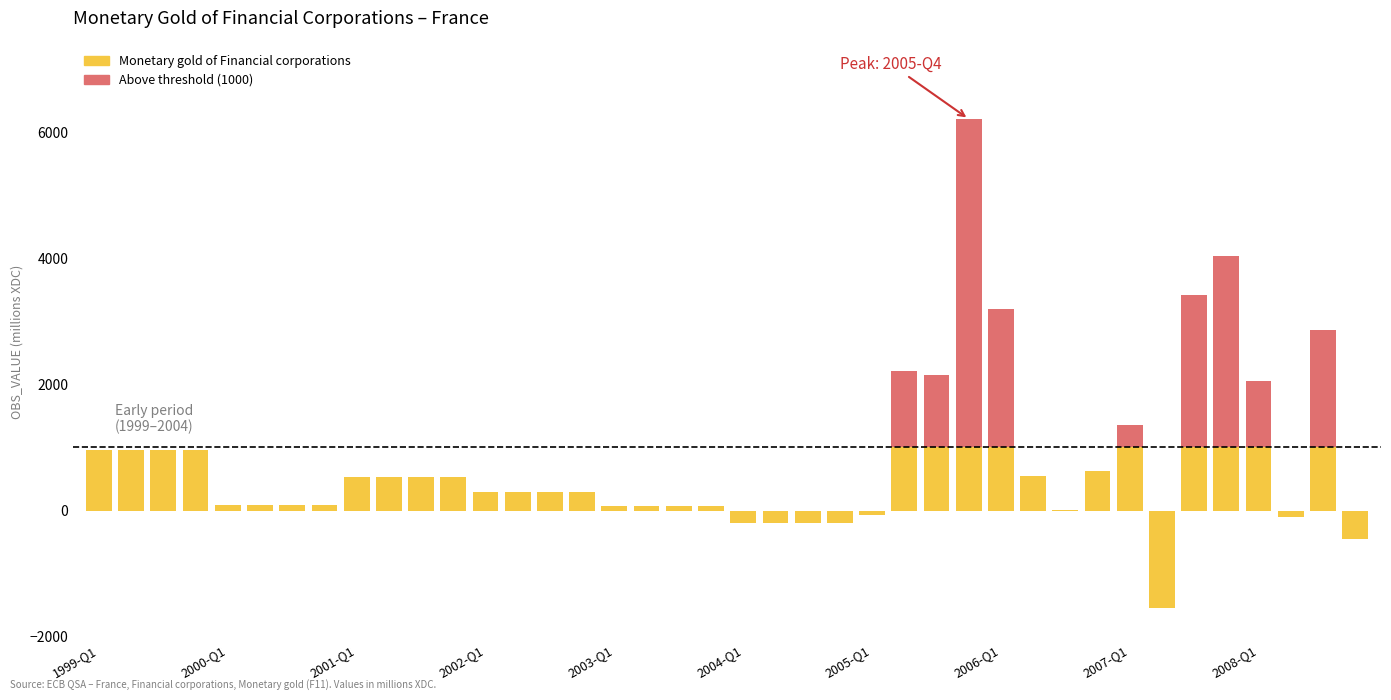

How many values are above zero?

32